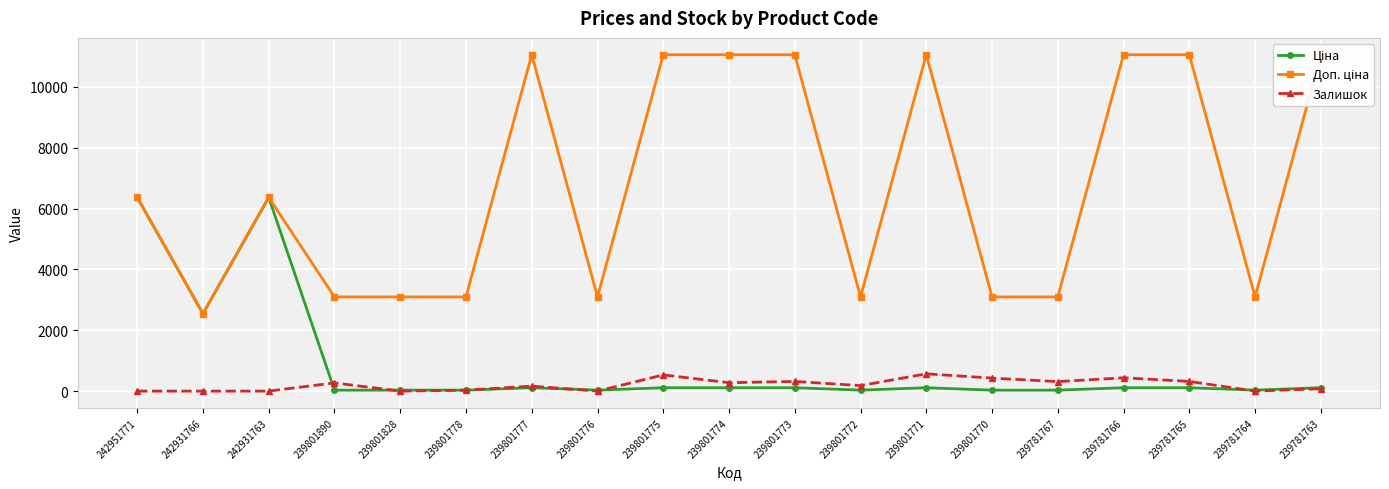

The value of Ціна at 239801774 is 110.5. True or false?

True